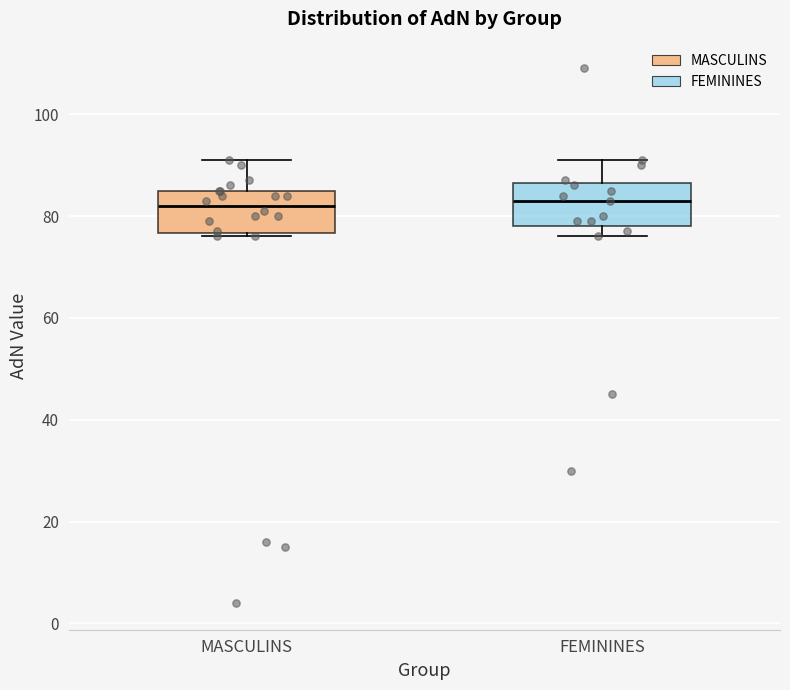

Reading left to right, read every box against the y-axis: the position of its median line, the range the box covers, and the ends of its whiskers. The values are not printed on the chart, so give them approximately, as read against the axis.

MASCULINS: median 82, box 76 to 86, whiskers 76 (just below the box's lower edge) to 92
FEMININES: median 84, box 78 to 86, whiskers 76 to 92